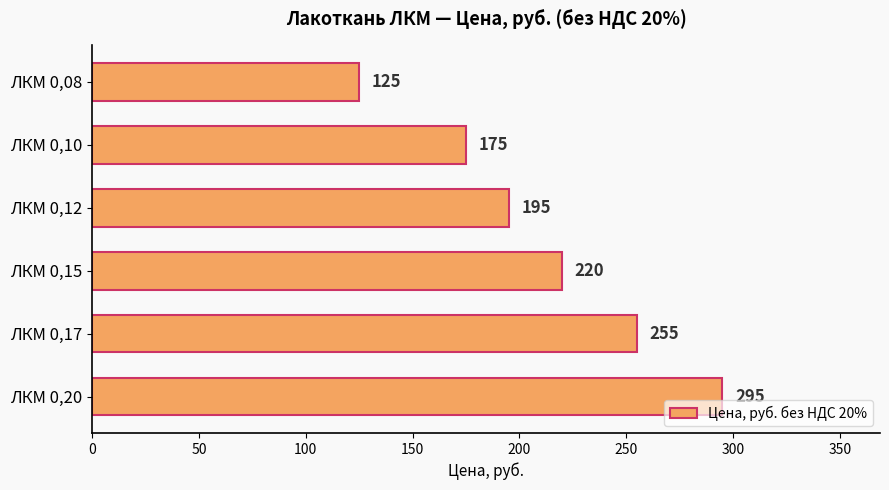

The chart shows a value of 125 at ЛКМ 0,08. True or false?

True